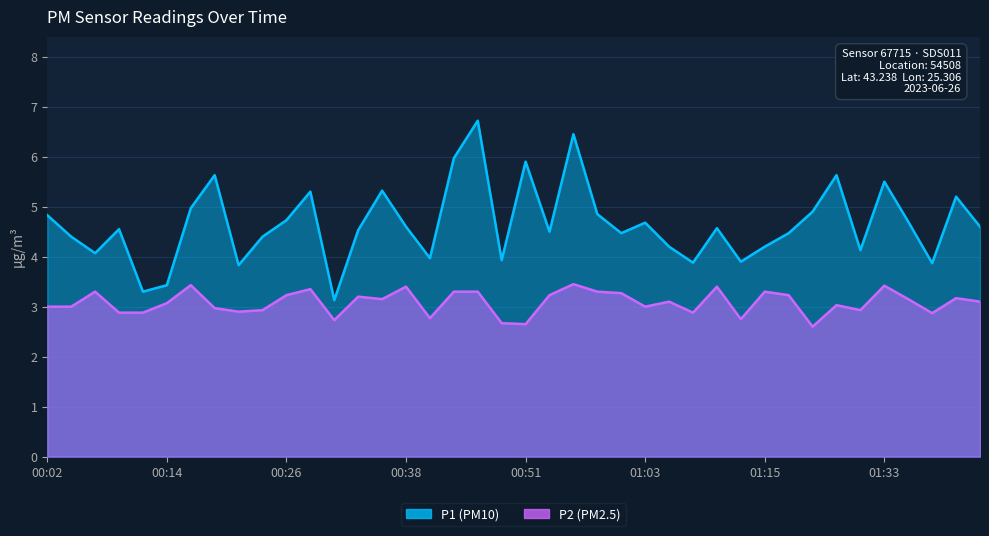

True or false: P1 and P2 intersect in this chart.

False